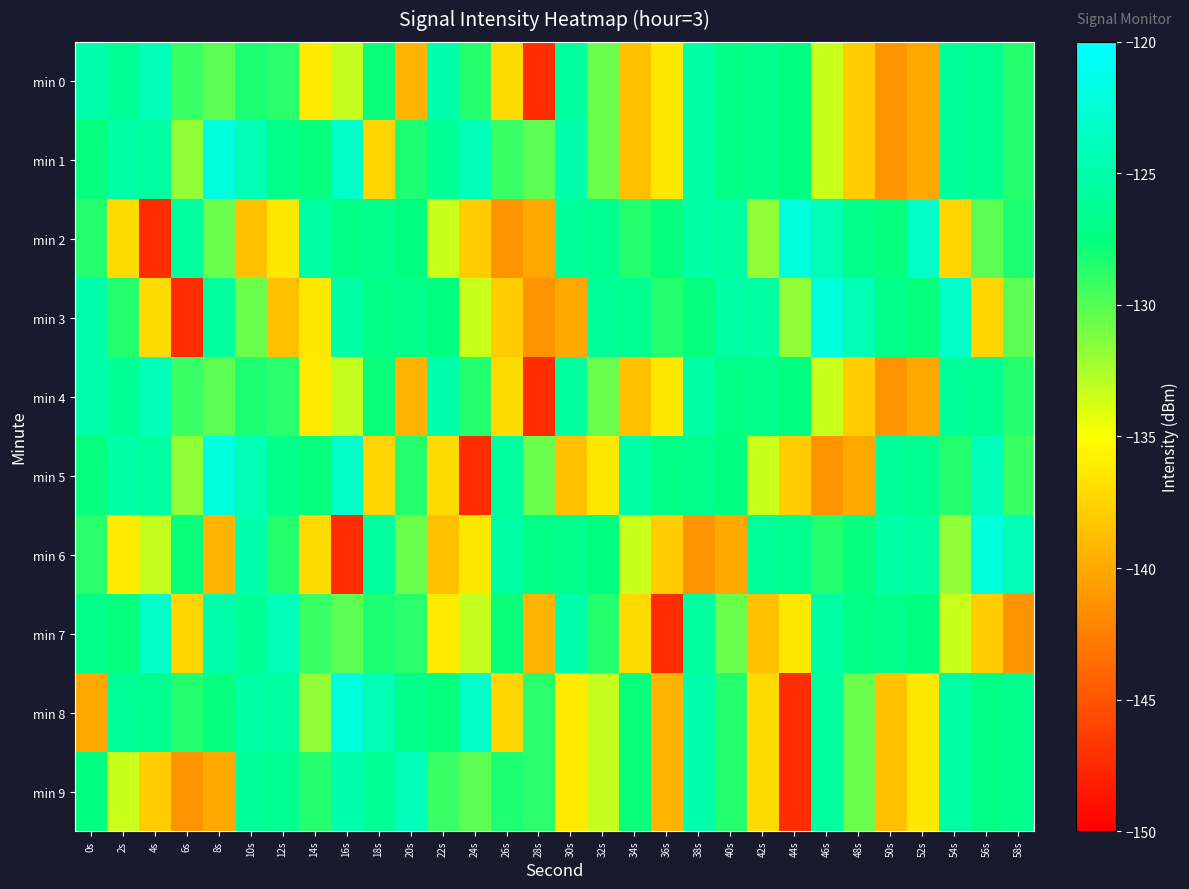

How many distinct data groups are displayed?

10